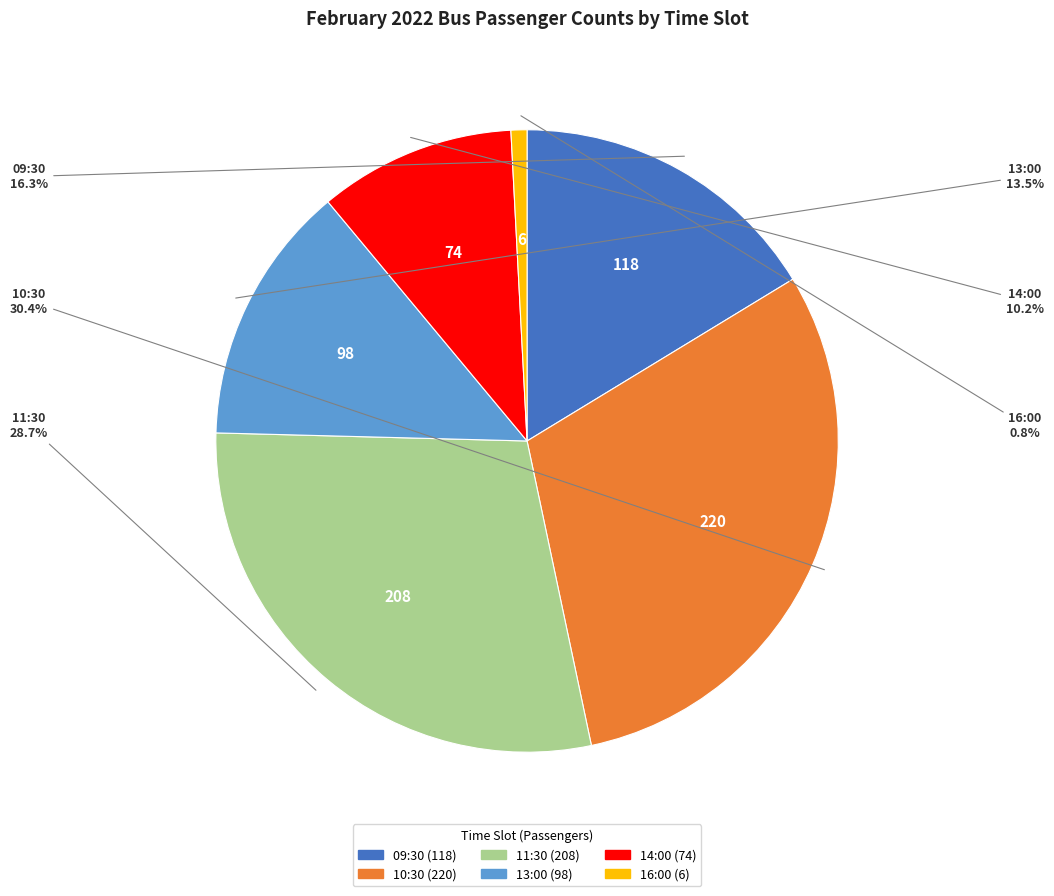

Which category has the biggest portion of the pie?

10:30